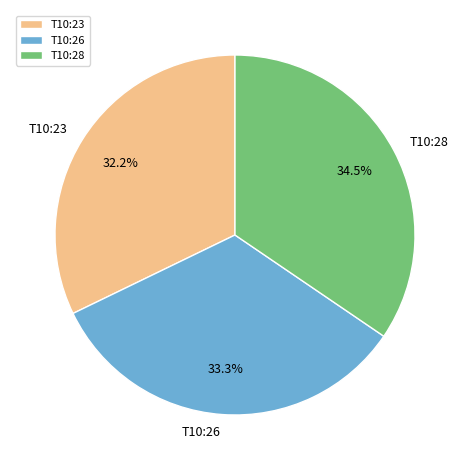

Rank the categories by value from highest to lowest.

T10:28, T10:26, T10:23